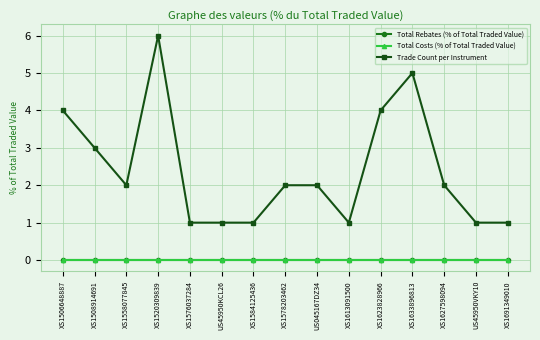

Reading left to right, what are all the values shown in this chart?

Total Rebates (% of Total Traded Value): 0	0	0	0	0	0	0	0	0	0	0	0	0	0	0
Total Costs (% of Total Traded Value): 0	0	0	0	0	0	0	0	0	0	0	0	0	0	0
Trade Count per Instrument: 4	3	2	6	1	1	1	2	2	1	4	5	2	1	1